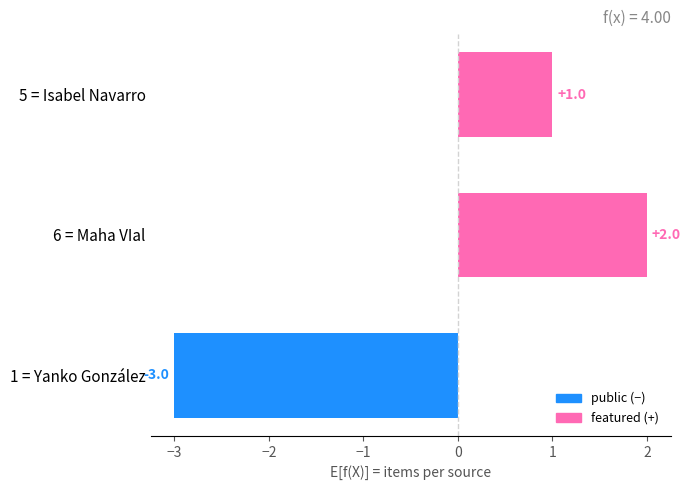

What is the greatest value displayed?

2